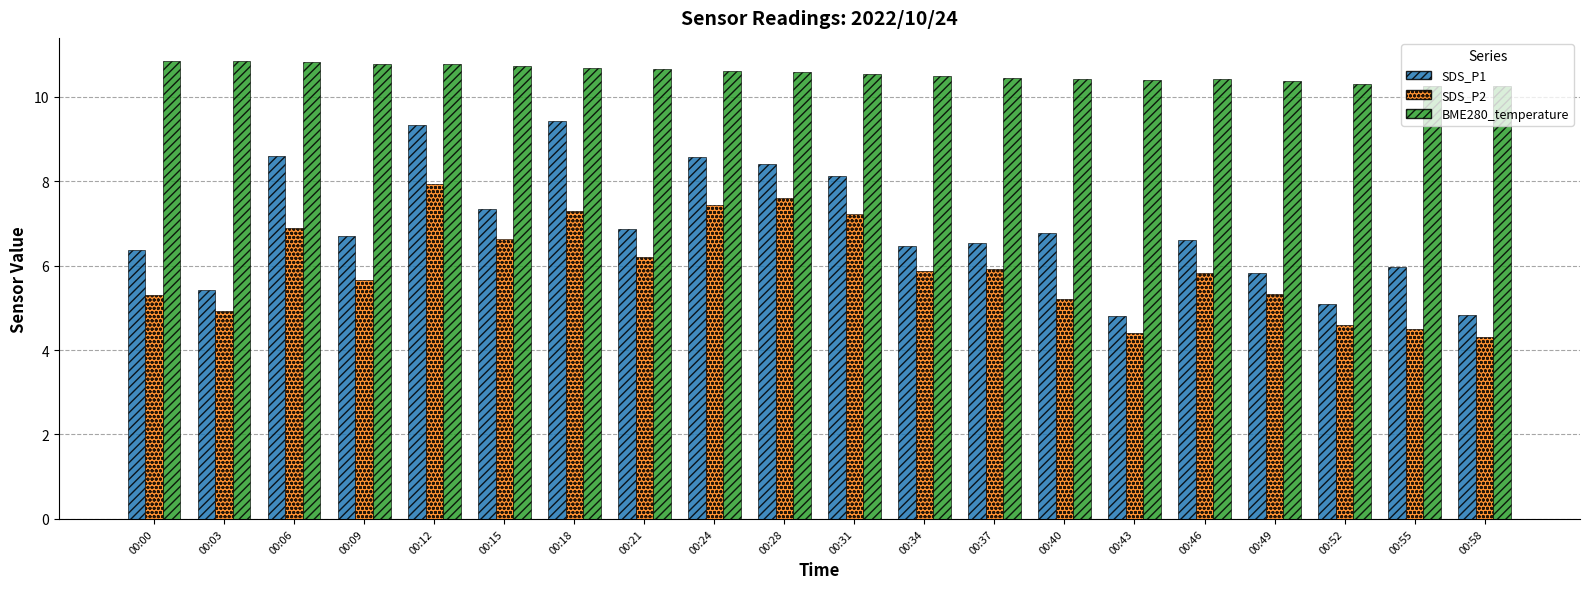

How many groups of bars are there?

20